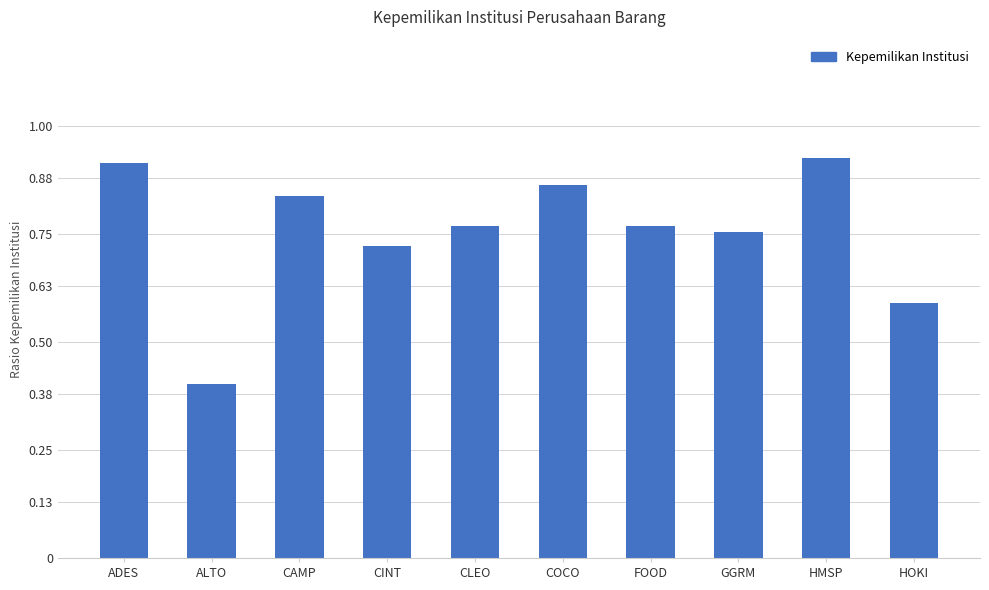

What is the minimum value shown in the chart?

0.4